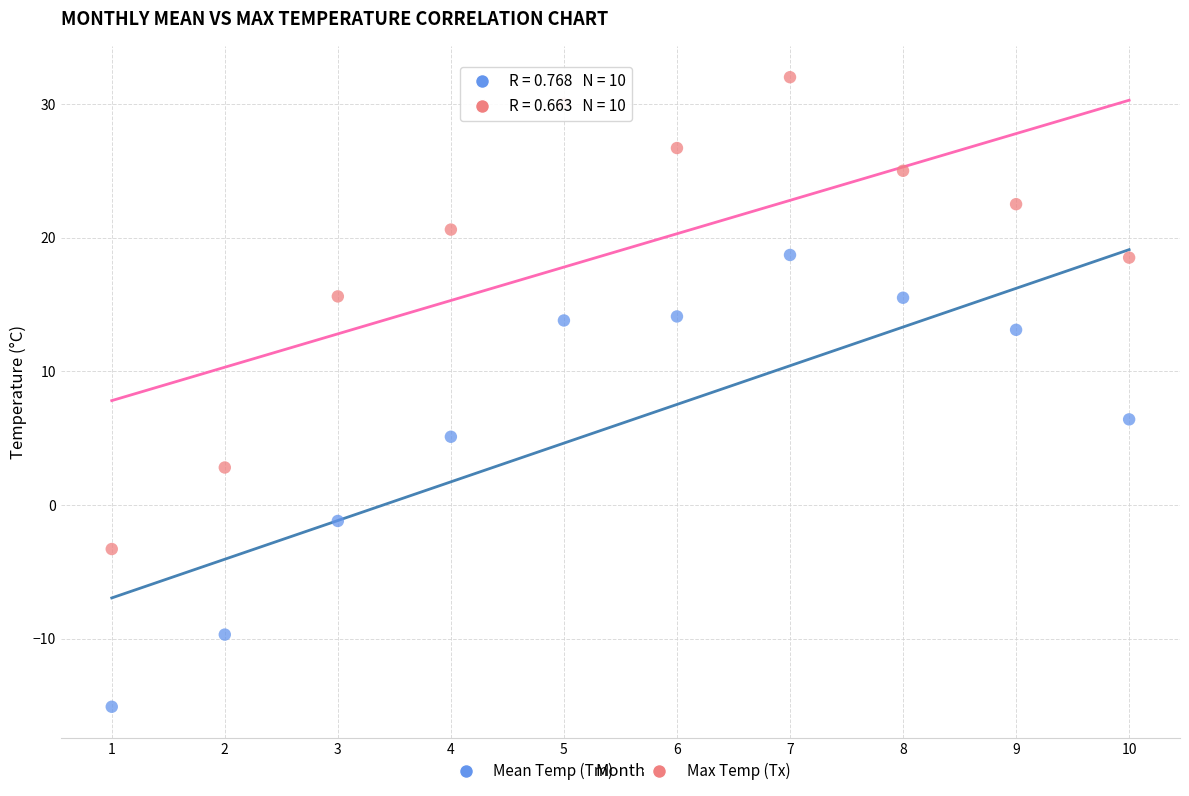

Which series reaches the minimum Y coordinate?

Mean Temp (Tm)